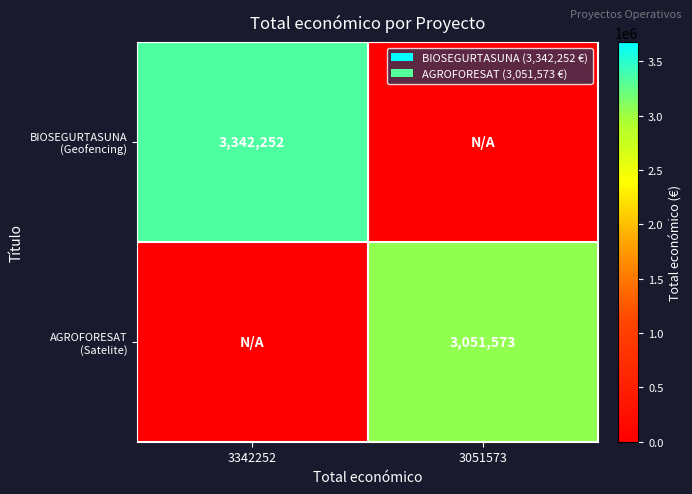

How many series are shown in this chart?

2